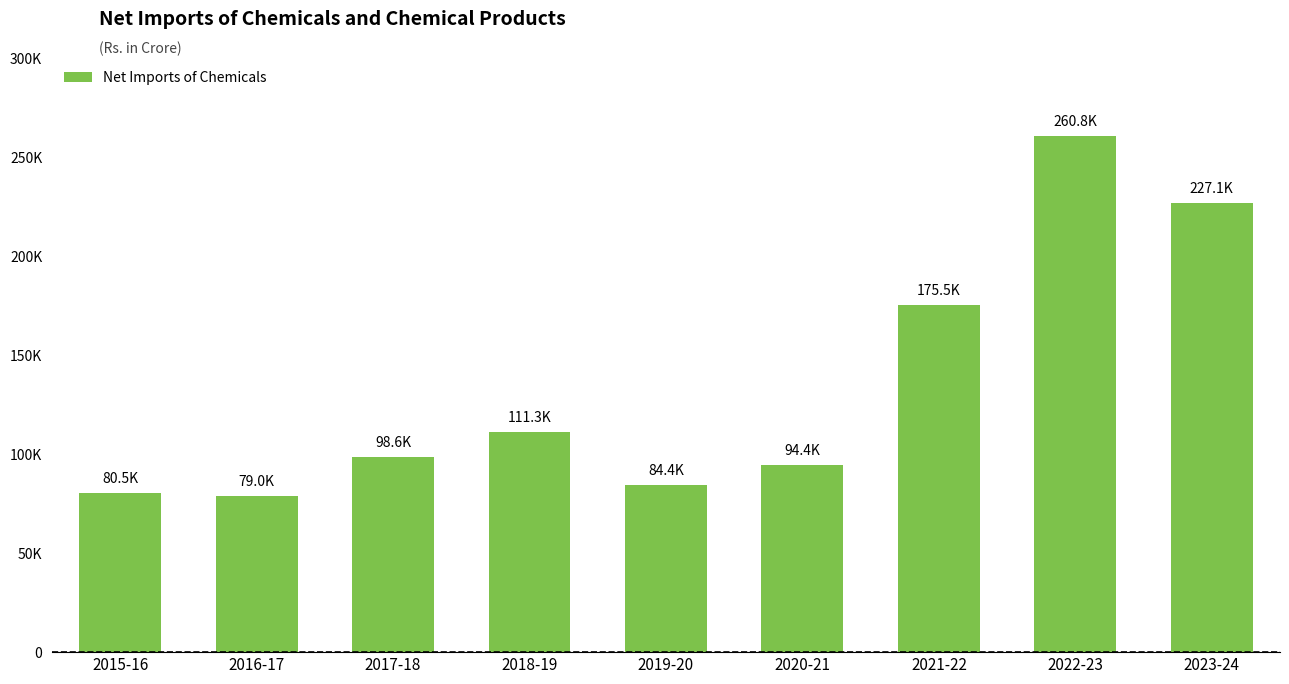

Reading left to right, what are all the values shown in this chart?

80506.2	78995.3	98575.0	111259.2	84366.0	94377.2	175518.3	260782.0	227093.1